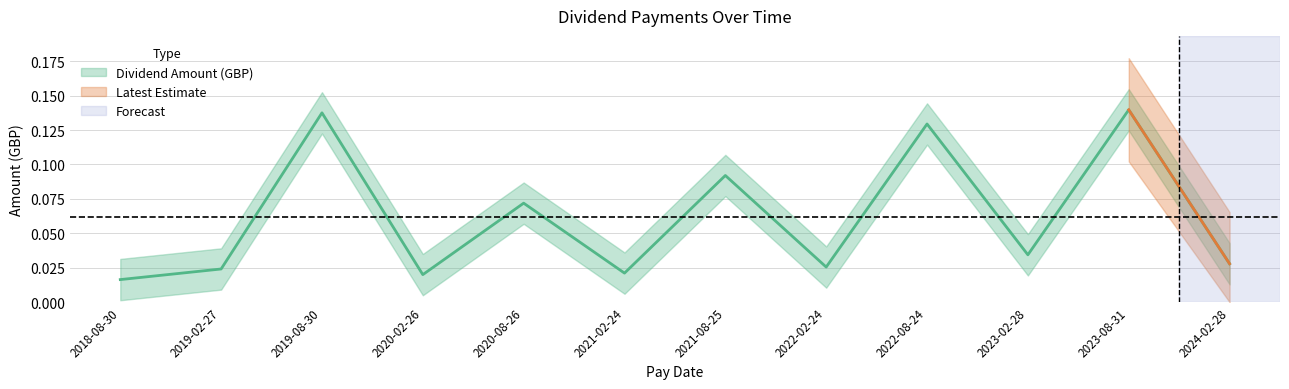

True or false: the data shows 0.1 at 2019-08-30.

True